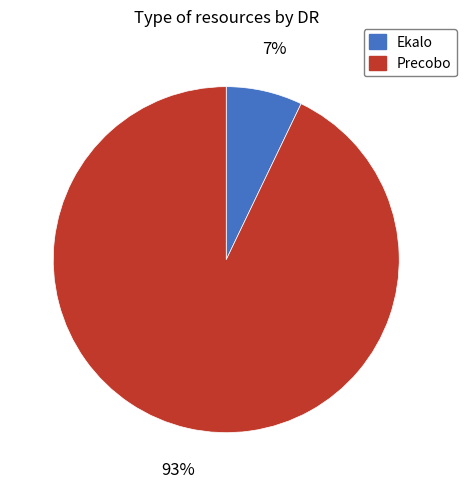

What percentage is the Ekalo slice, to the nearest percent?

7%